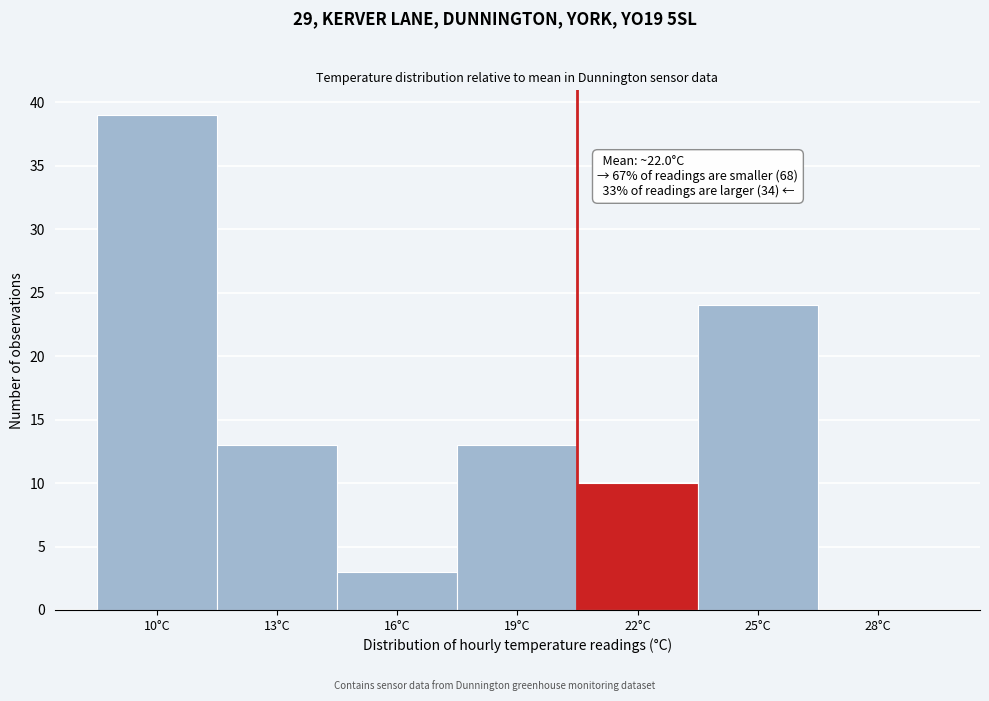

Reading left to right, transcribe all the data shown in this chart.

10°C=39	13°C=13	16°C=3	19°C=13	22°C=10	25°C=24	28°C=0